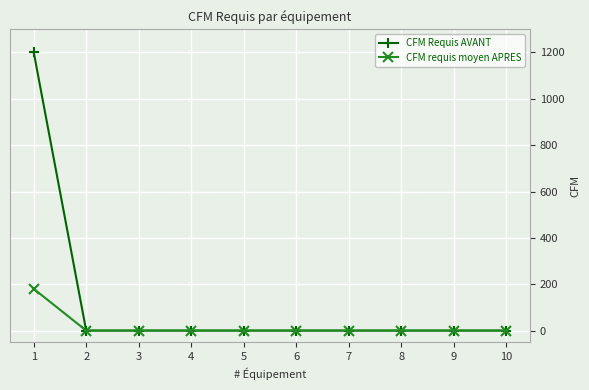

Rank the series by their average value, from highest to lowest.

CFM Requis AVANT, CFM requis moyen APRES